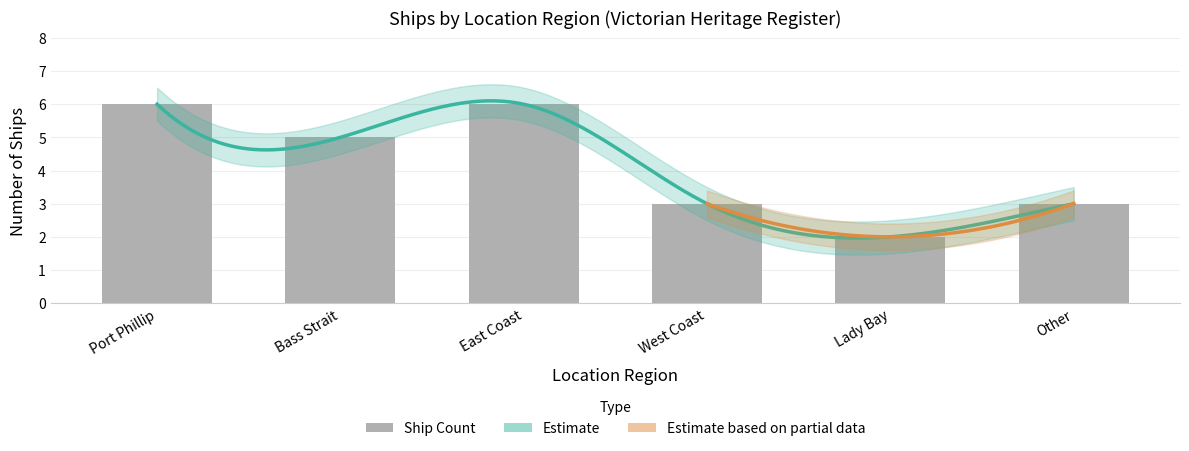

Approximately how many times larger is the value at Other compared to West Coast?

1.0